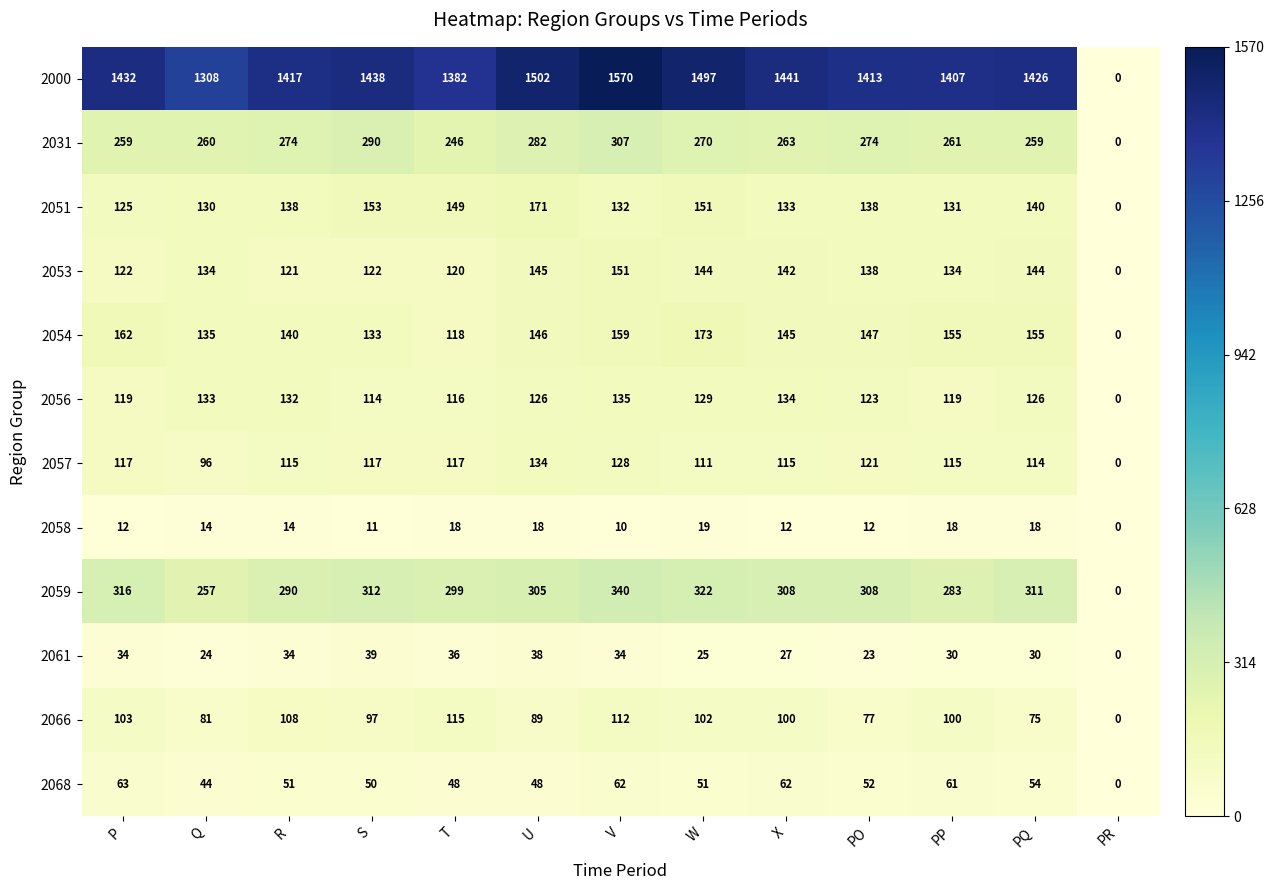

At which category is the sum across all series the highest?

V